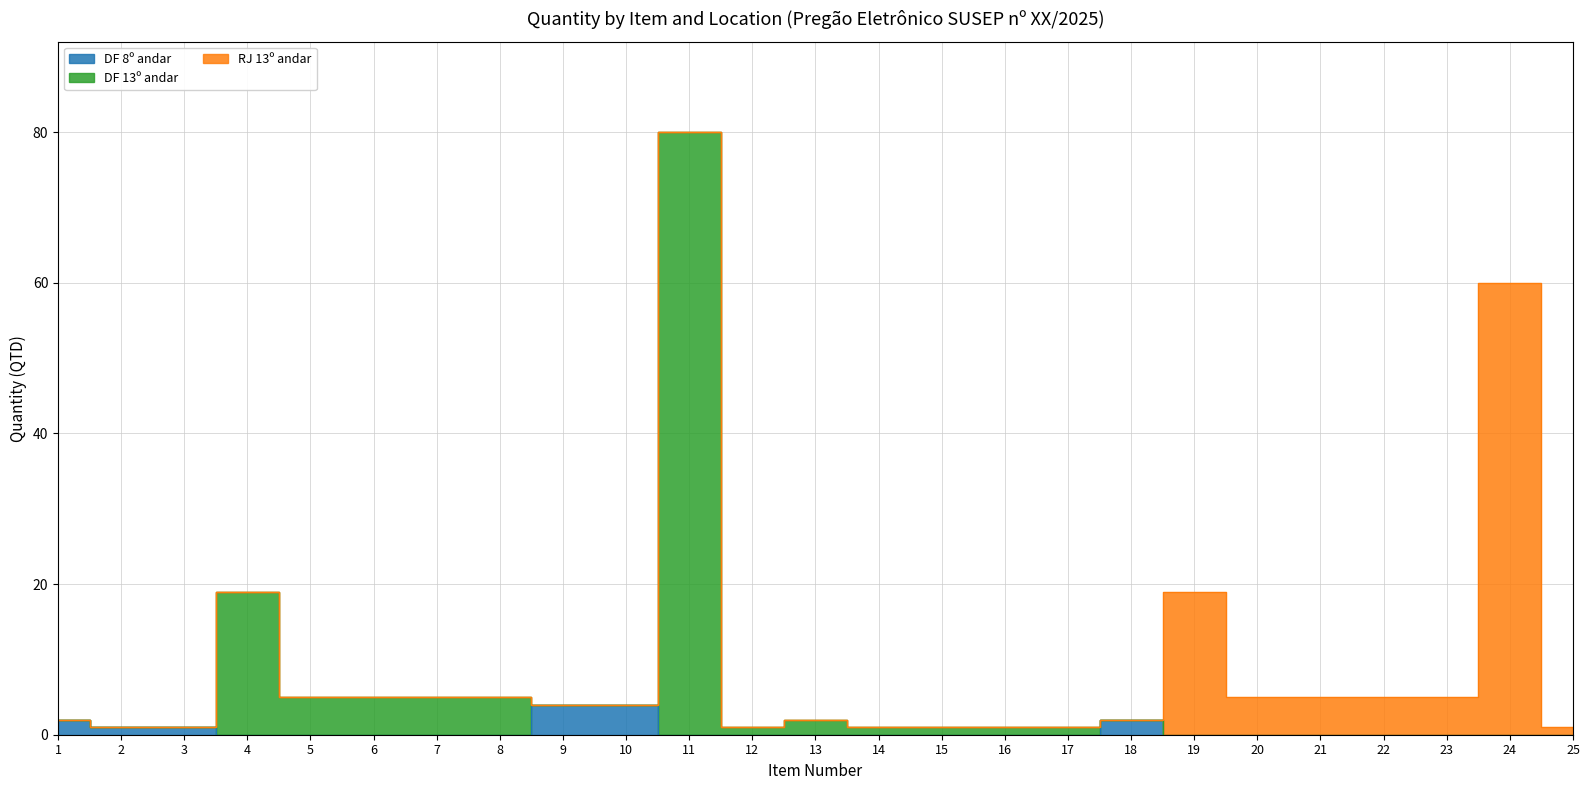

What is the sum of all DF 13º andar values?

140